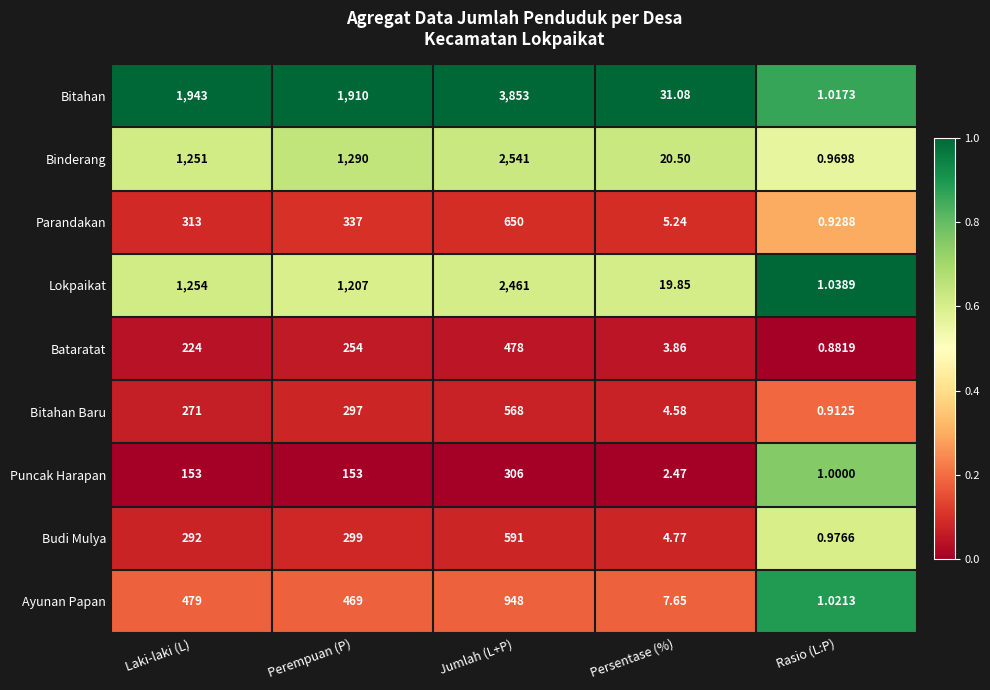

At which category is the sum across all series the highest?

Jumlah (L+P)